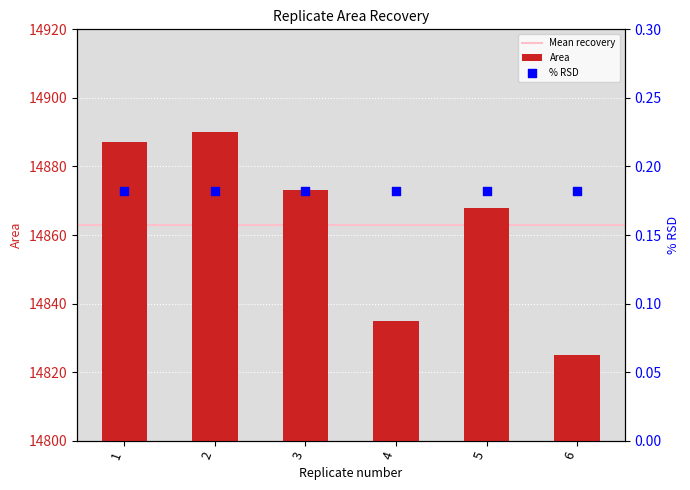

Between 6 and 3, which is larger?

3